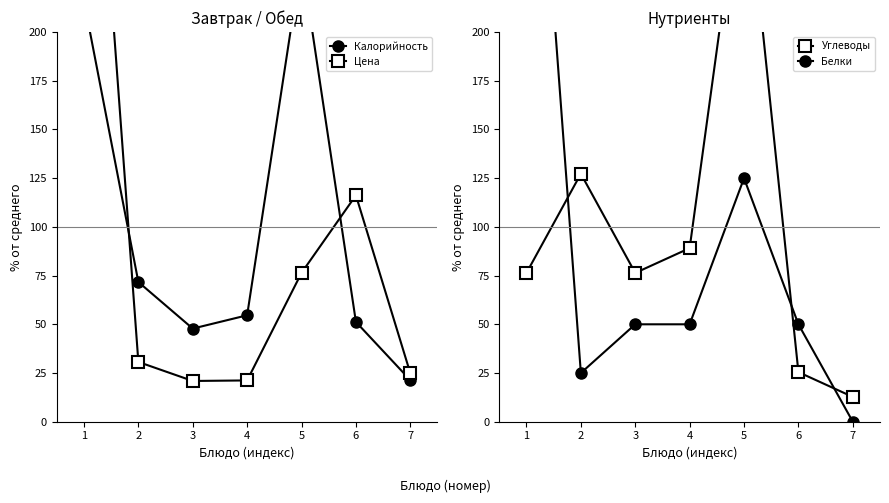

Is the value of Калорийность at 1 greater than the value of Белки at 6?

Yes